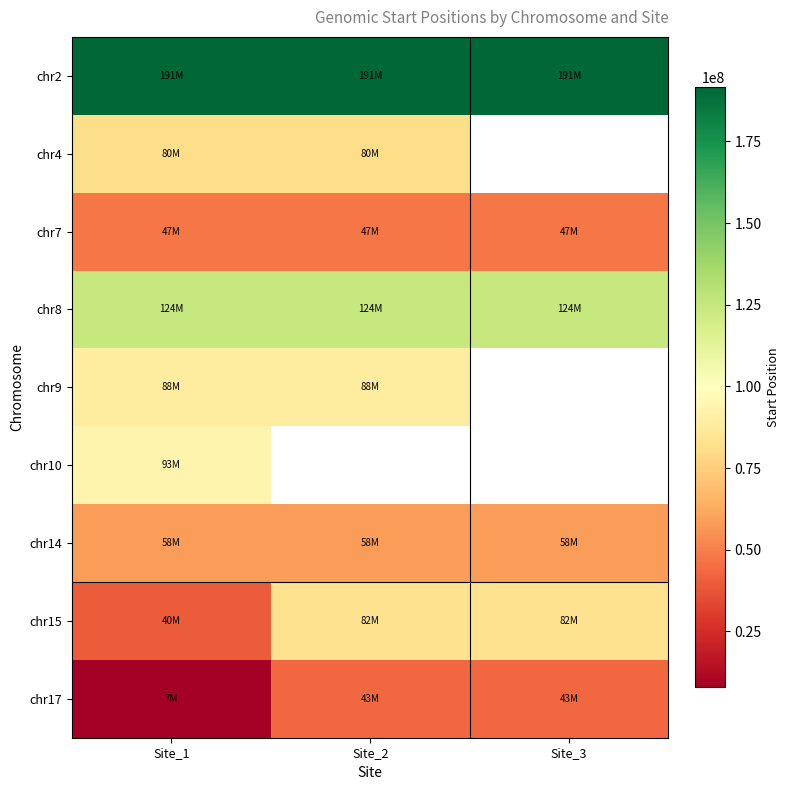

At which category is the sum across all series the highest?

Site_1